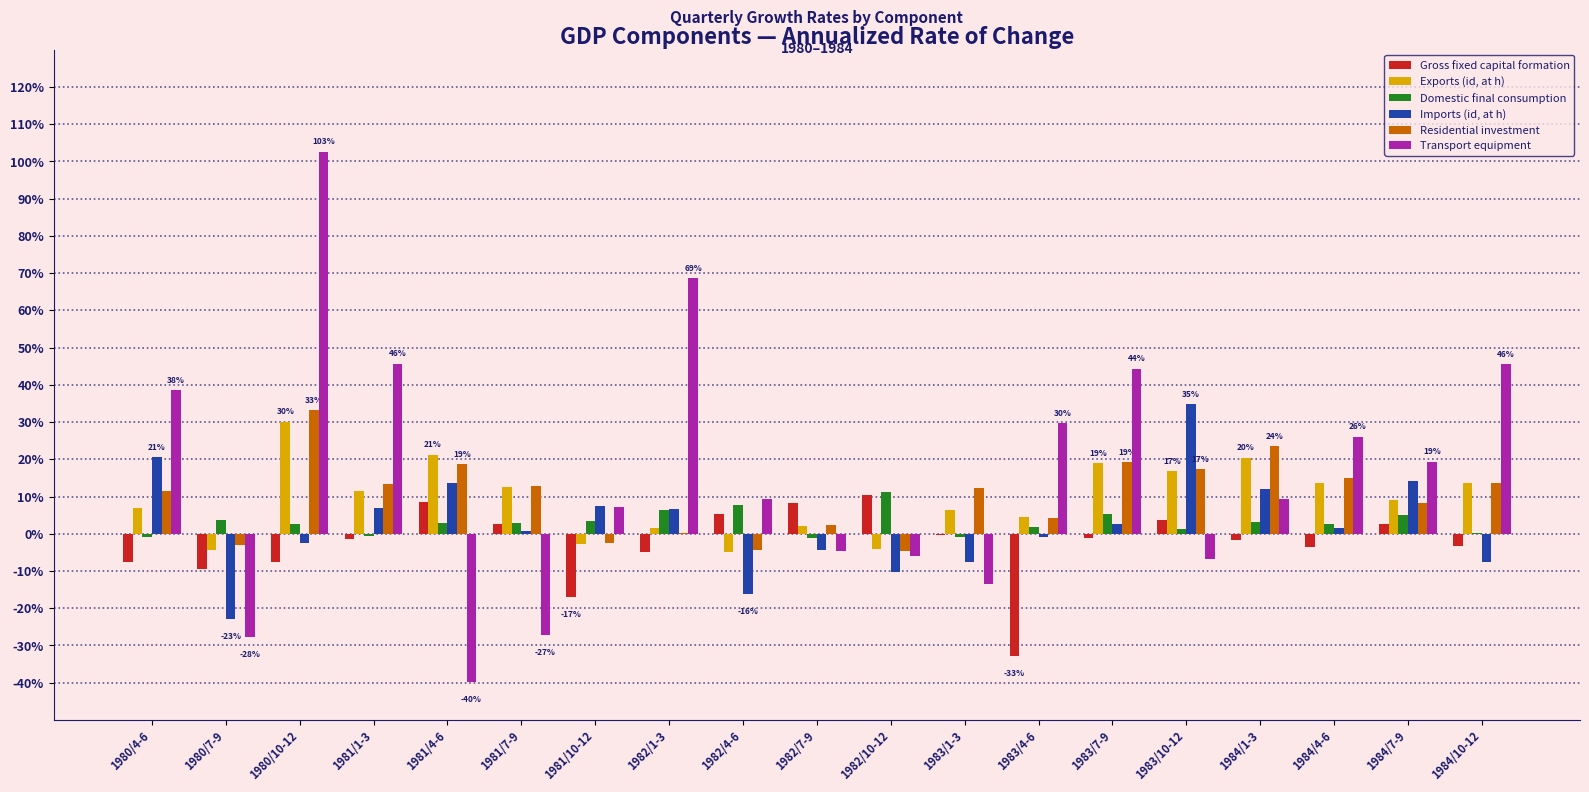

How many groups of bars are there?

19